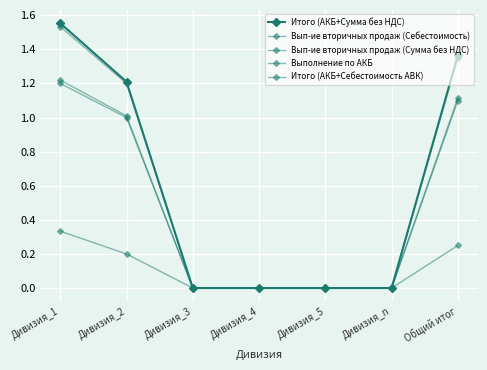

Reading left to right, list all the values displayed in this chart.

Итого (АКБ+Сумма без НДС): 1.6	1.2	0.0	0.0	0.0	0.0	1.4
Вып-ие вторичных продаж (Себестоимость): 1.2	1.0	0.0	0.0	0.0	0.0	1.1
Вып-ие вторичных продаж (Сумма без НДС): 1.2	1.0	0.0	0.0	0.0	0.0	1.1
Выполнение по АКБ: 0.3	0.2	0.0	0.0	0.0	0.0	0.2
Итого (АКБ+Себестоимость АВК): 1.5	1.2	0.0	0.0	0.0	0.0	1.4